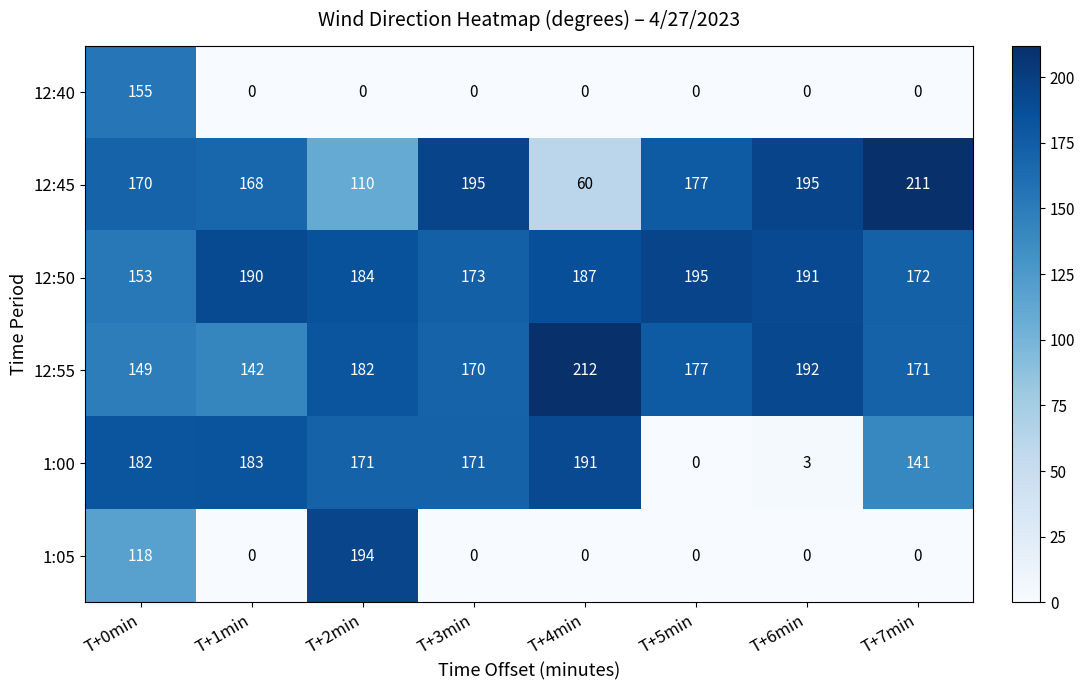

Read the 12:50 value at T+7min.

172